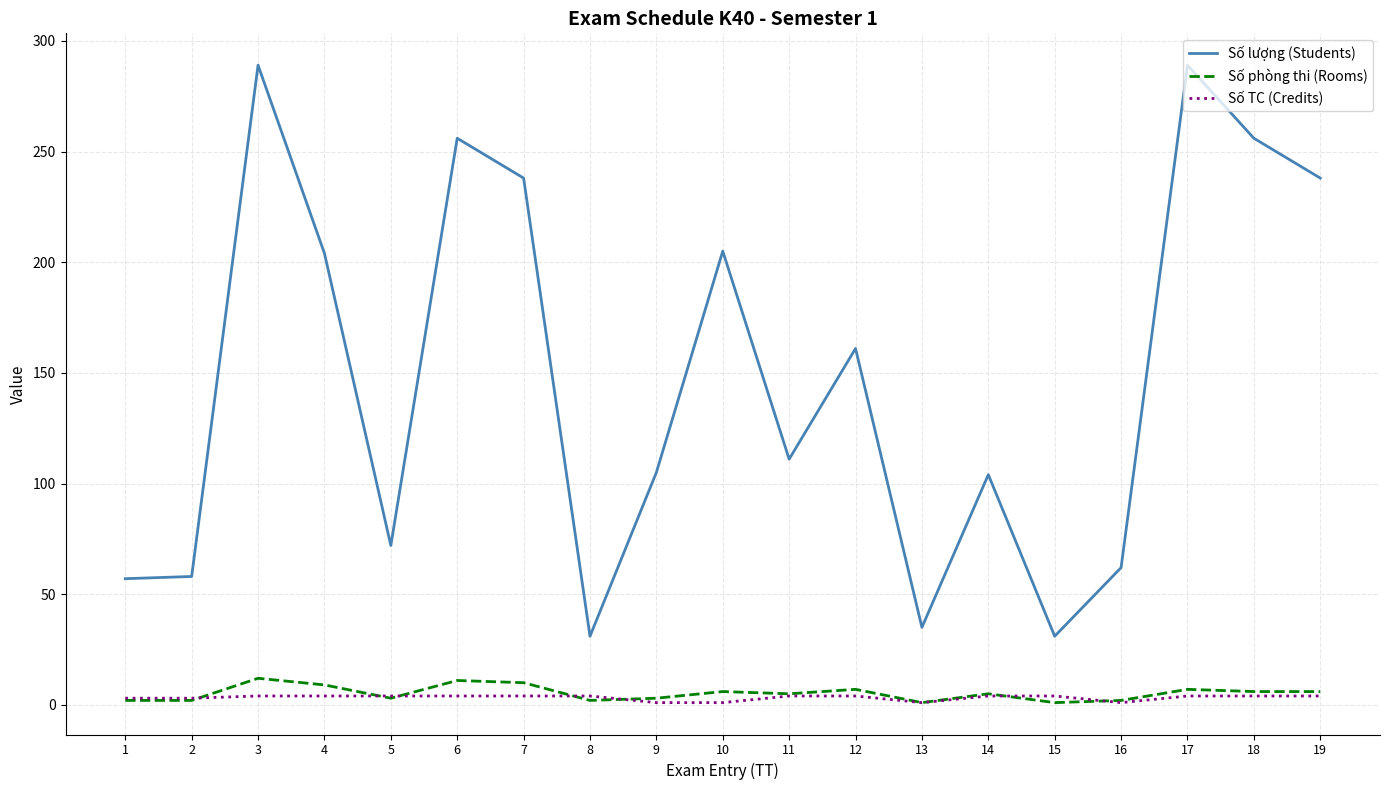

What is the maximum value for Số lượng (Students)?

289